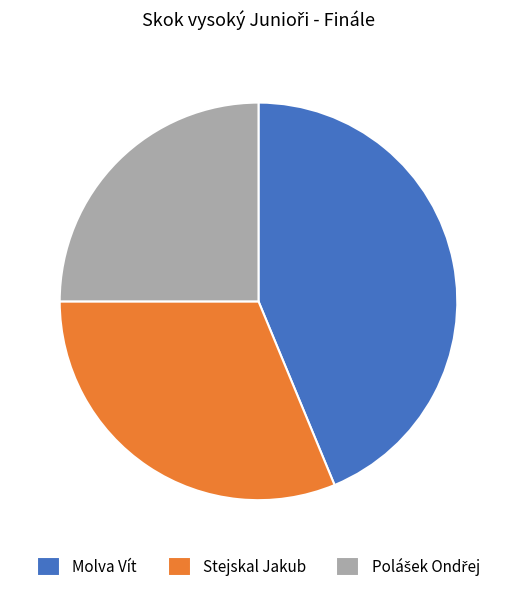

Which category has the biggest portion of the pie?

Molva Vít